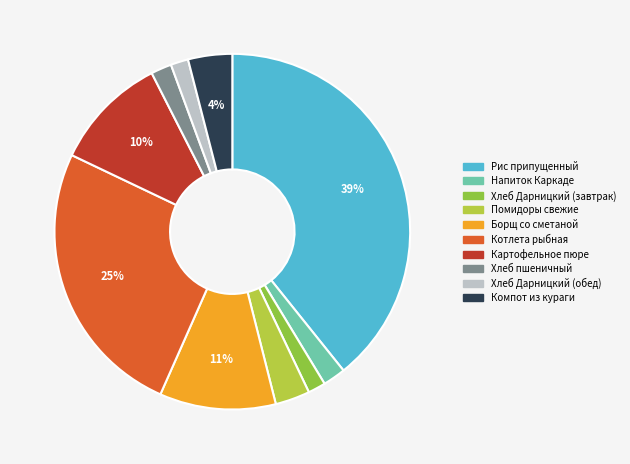

Which has a higher value, Борщ со сметаной or Котлета рыбная?

Котлета рыбная